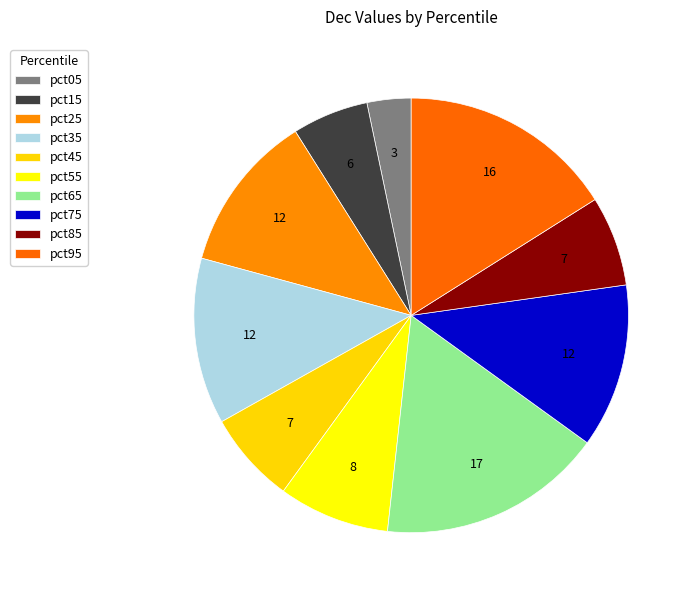

How many slices are in this pie chart?

10